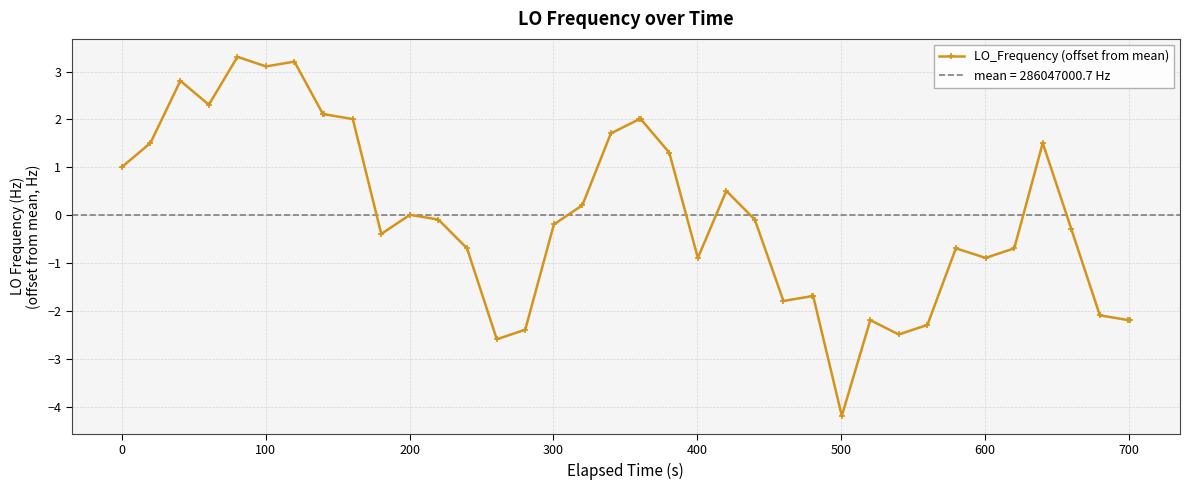

True or false: LO_Frequency (offset from mean) has more than 2 points higher than both neighbors.

True